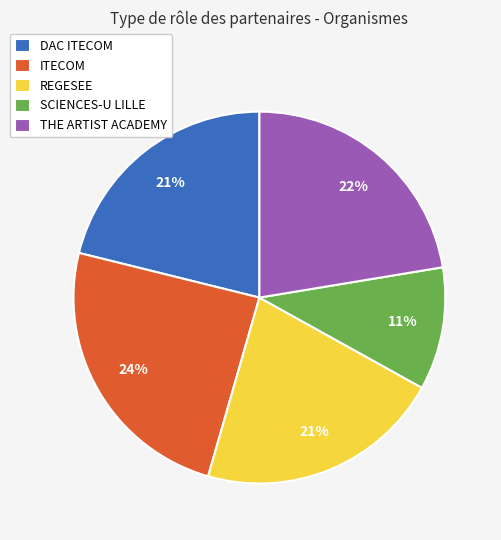

Between SCIENCES-U LILLE and DAC ITECOM, which is larger?

DAC ITECOM